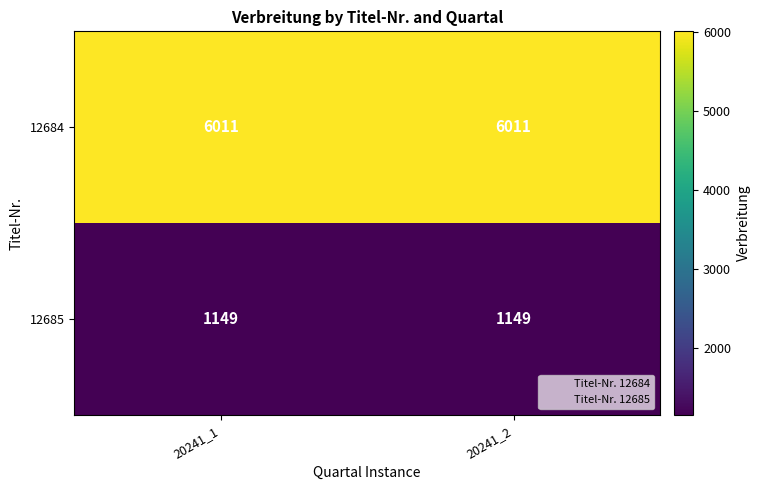

What value does the 12684 series have at 20241_2?

6011